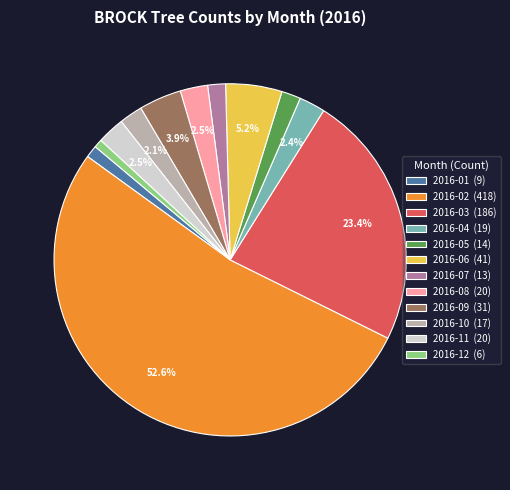

What percentage is NOT represented by 2016-06 (41)?

94.8%